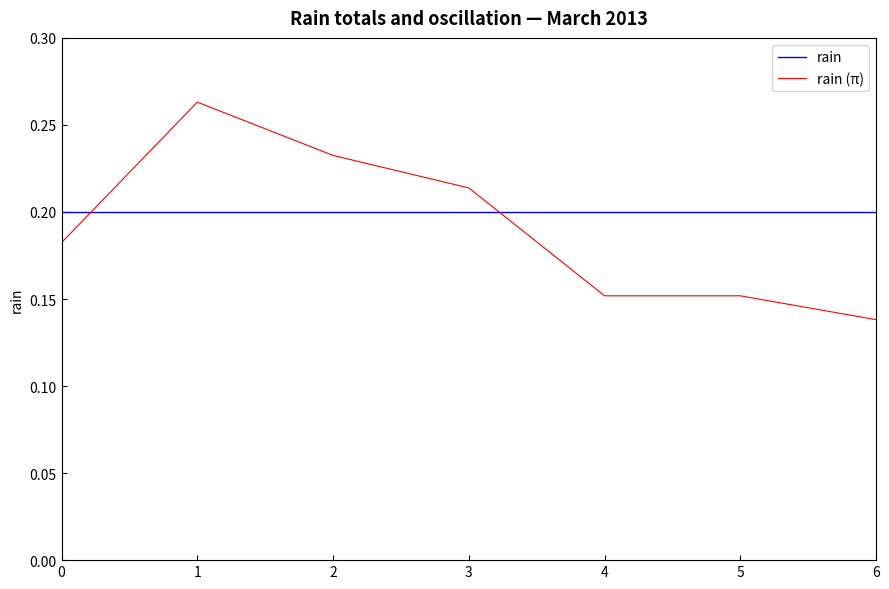

What are all the series names shown in the legend?

rain, rain (π)